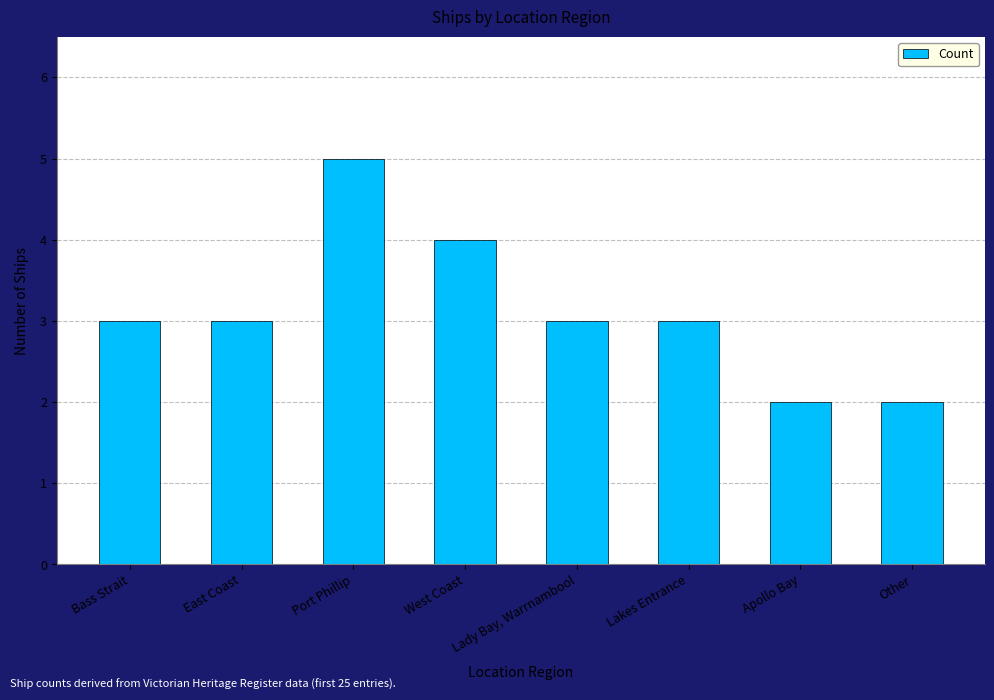

What is the smallest value displayed?

2